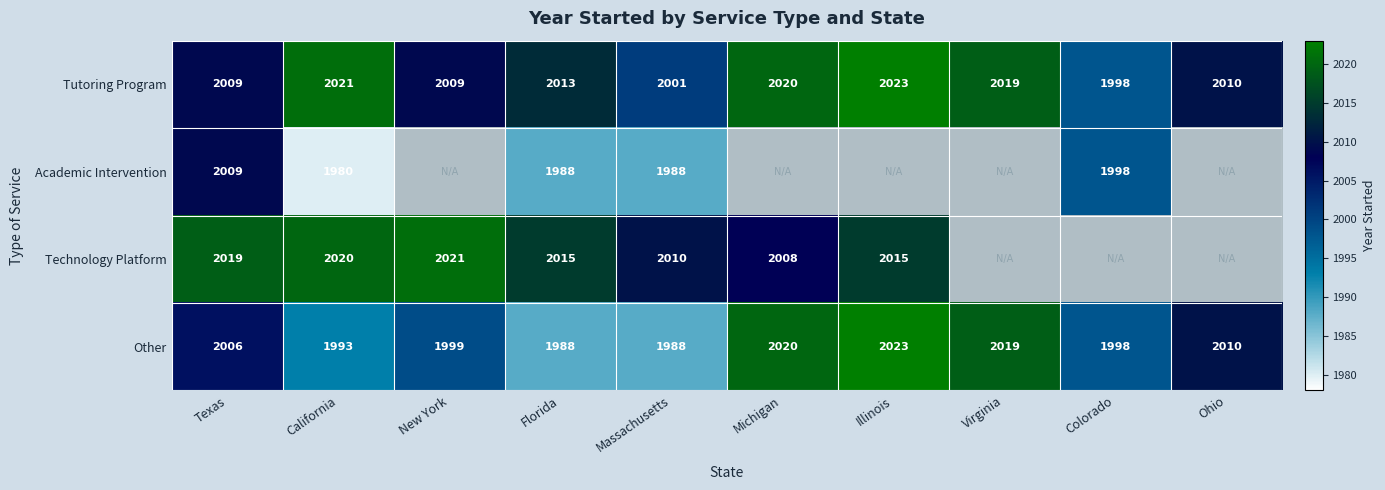

Read the Tutoring Program value at Colorado, to the nearest 5.

2000